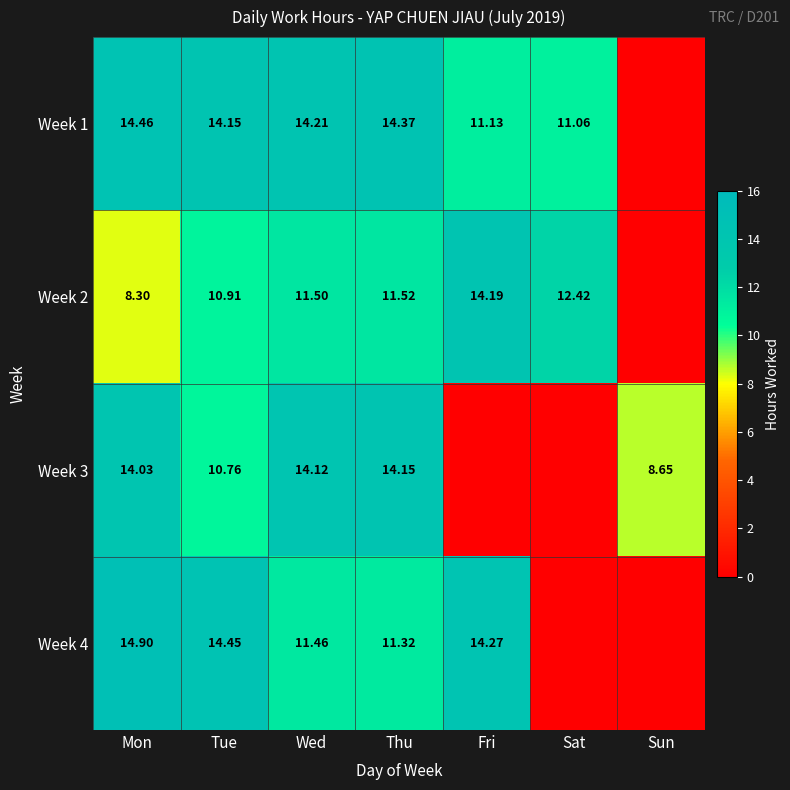

The value of Week 2 at Wed is 11.5. True or false?

True